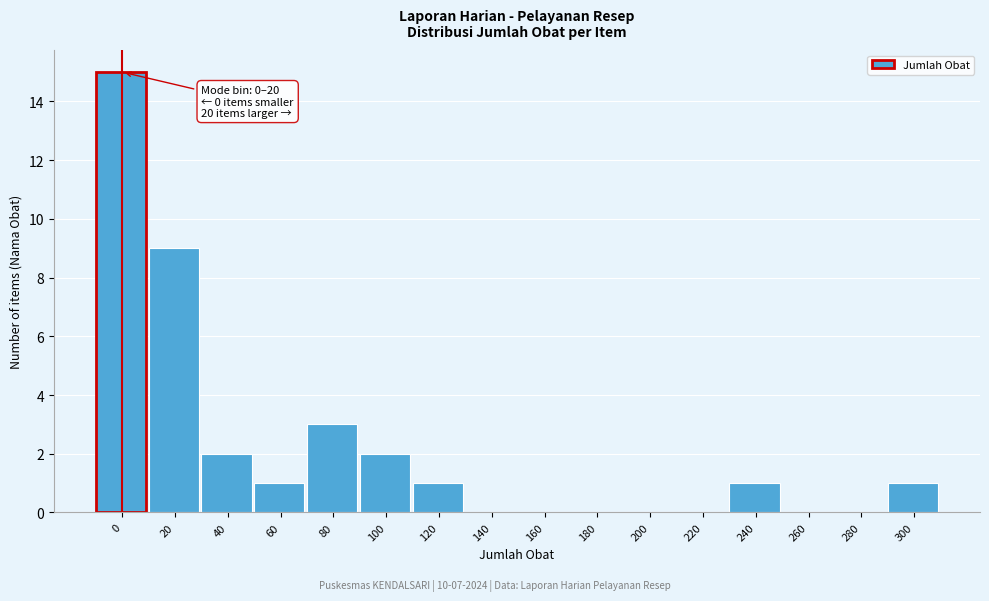

Reading left to right, extract all data points from this chart.

0=15	20=9	40=2	60=1	80=3	100=2	120=1	140=0	160=0	180=0	200=0	220=0	240=1	260=0	280=0	300=1